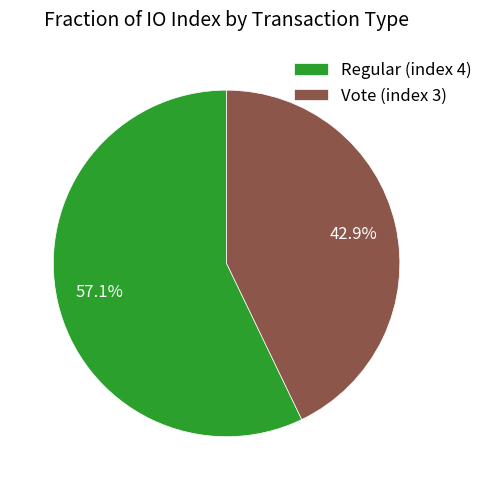

To the nearest percent, what is the average slice percentage?

50%